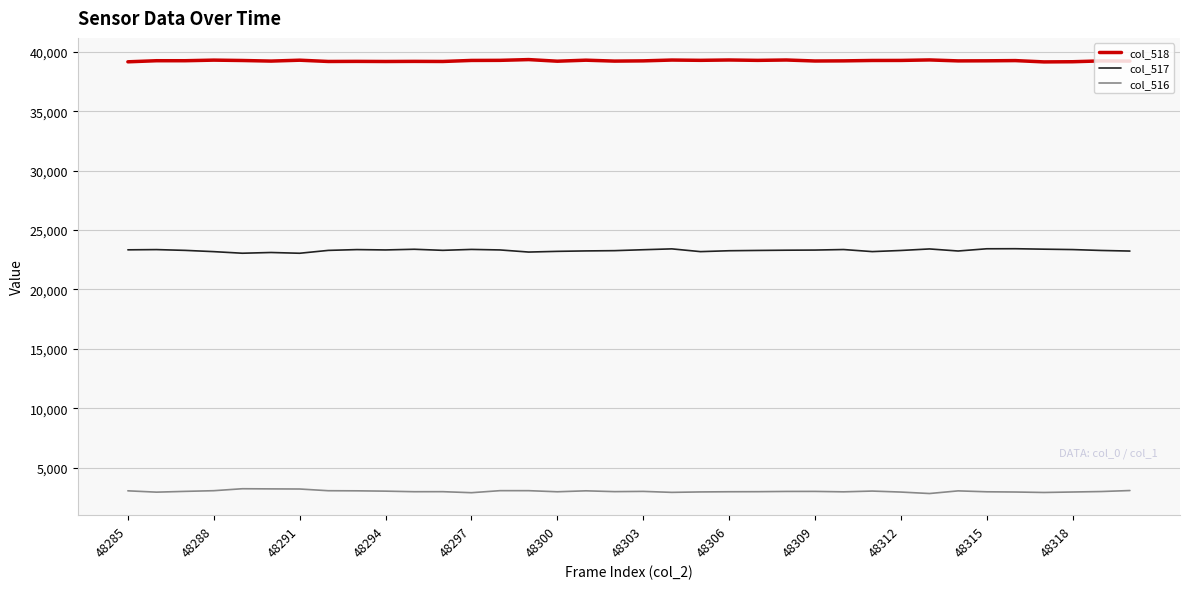

True or false: col_517 and col_518 cross at least once.

False